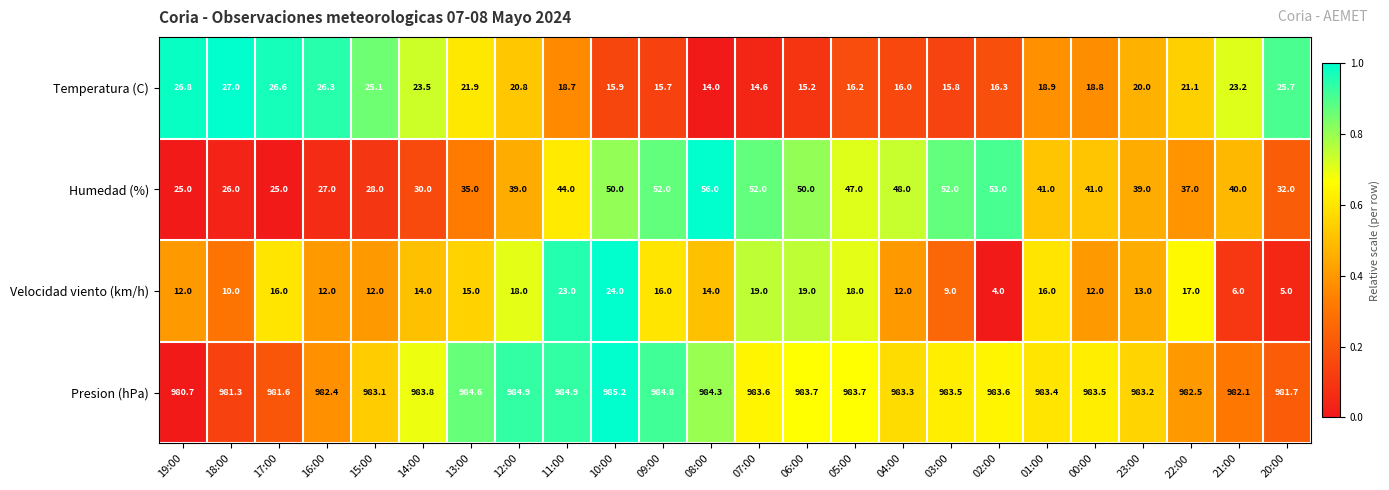

What is the difference between the maximum and minimum values in the Velocidad viento (km/h) series?

20.0